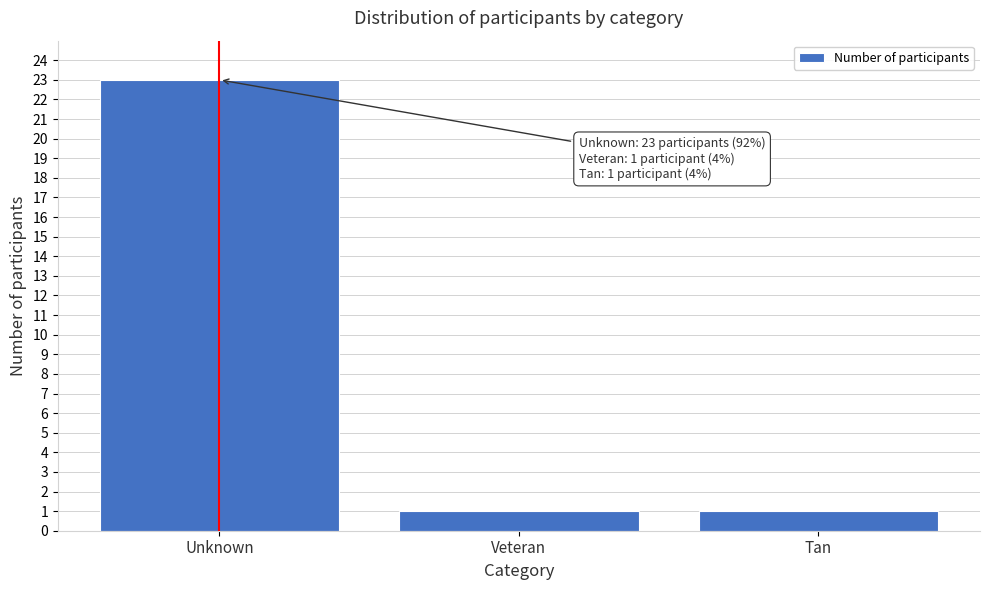

Reading right to left, what are all the values shown in this chart?

1	1	23